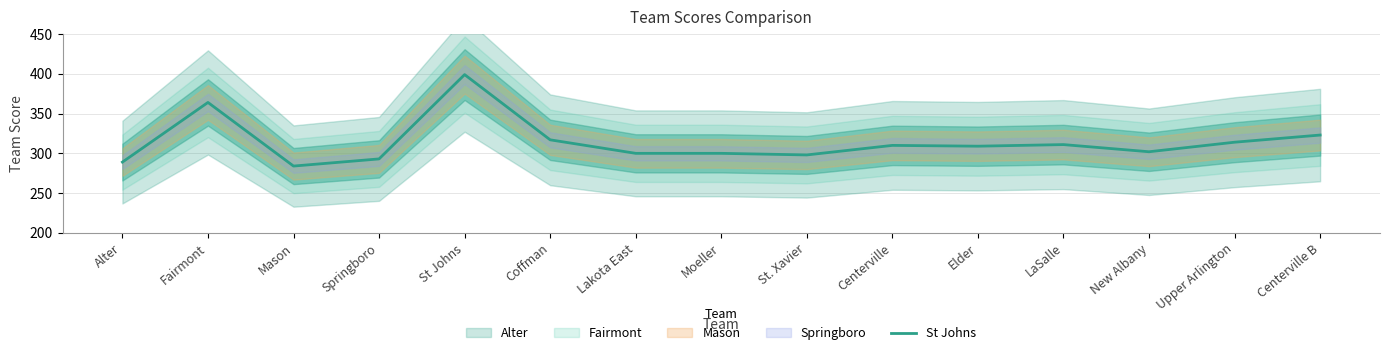

Rank the categories by value from lowest to highest.

Mason, Alter, Springboro, St. Xavier, Lakota East, Moeller, New Albany, Elder, Centerville, LaSalle, Upper Arlington, Coffman, Centerville B, Fairmont, St Johns